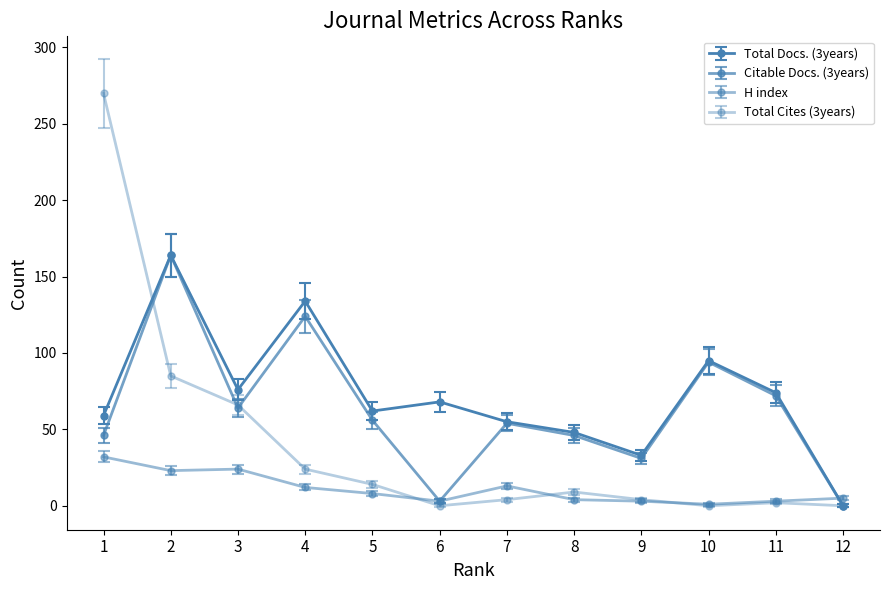

List the series in order of their peak value, highest first.

Total Cites (3years), Total Docs. (3years), Citable Docs. (3years), H index